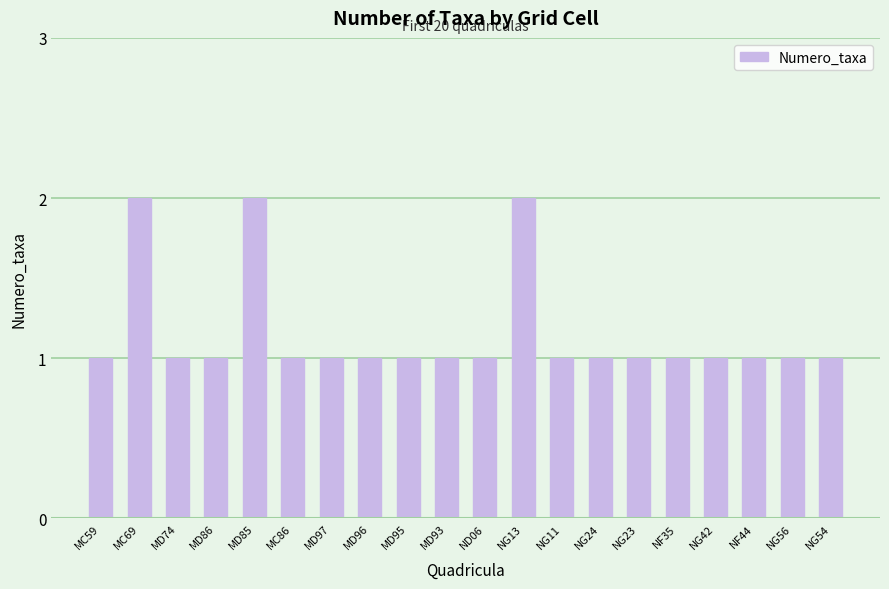

True or false: the data shows 3 at MD85.

False